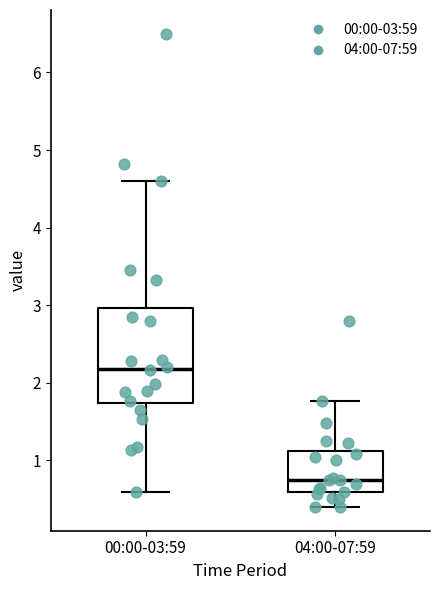

Where does the median line of the box for 04:00-07:59 sit on the y-axis? The values are not printed on the chart, so give them approximately, as read against the axis.

0.8